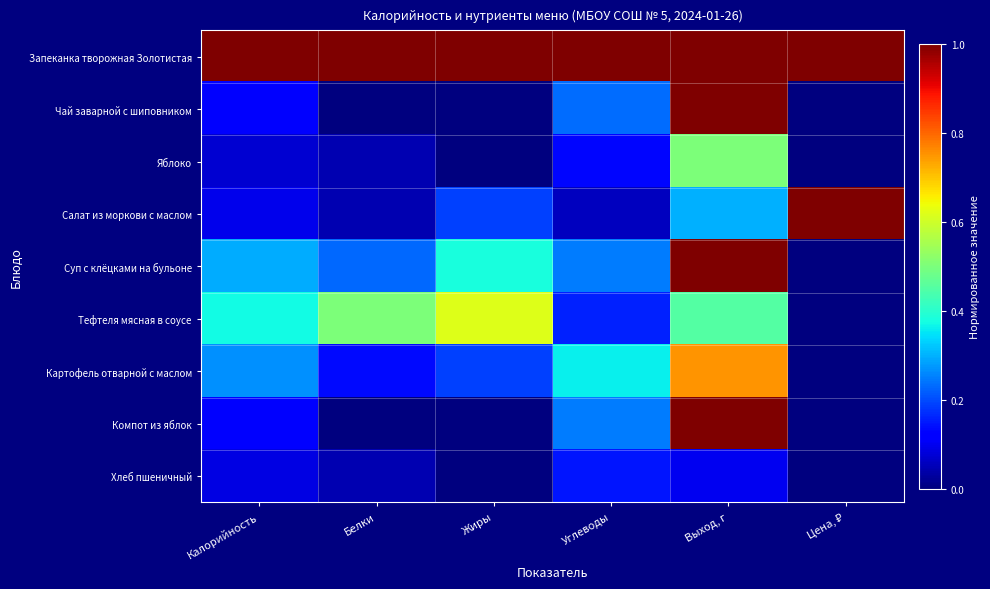

List the series in order of their peak value, highest first.

Запеканка творожная Золотистая, Чай заварной с шиповником, Салат из моркови с маслом, Суп с клёцками на бульоне, Компот из яблок, Картофель отварной с маслом, Тефтеля мясная в соусе, Яблоко, Хлеб пшеничный